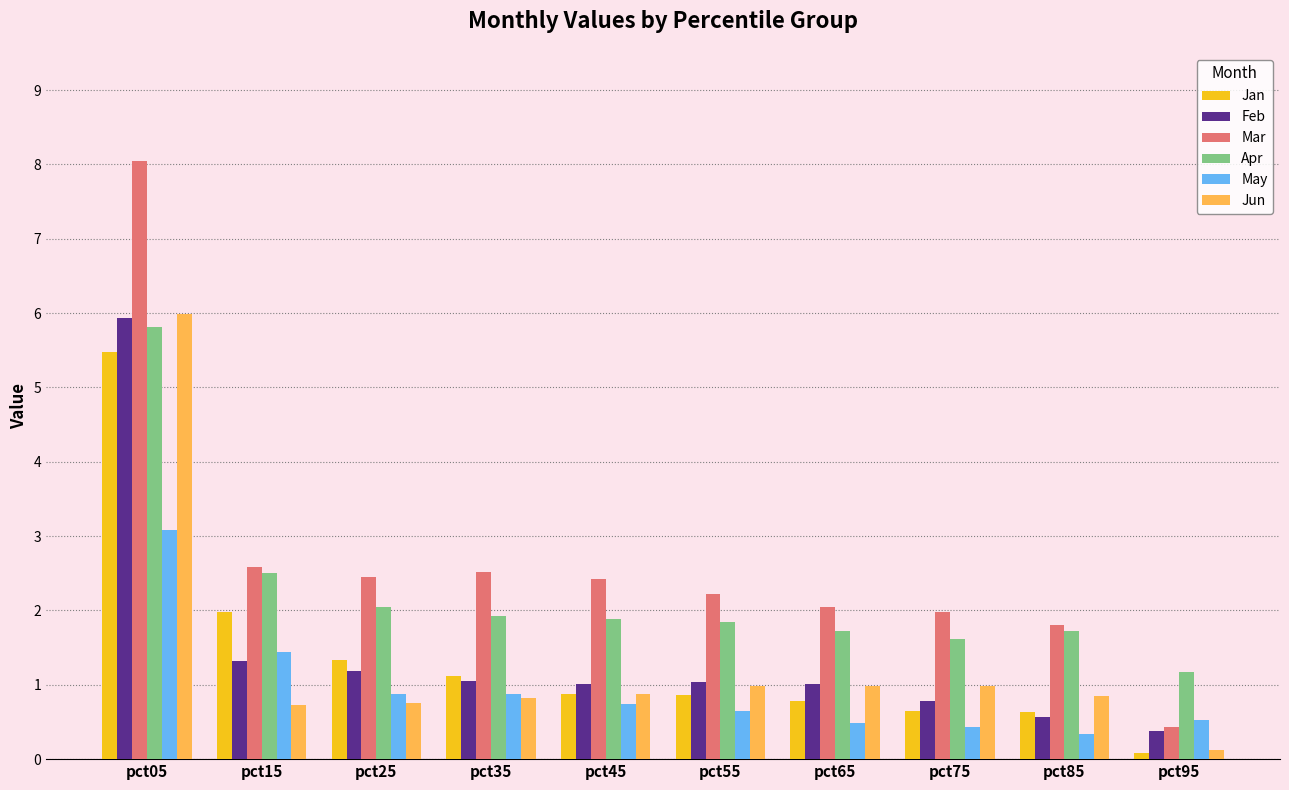

What is the value of the Mar bar at the 3rd from the left?

2.5